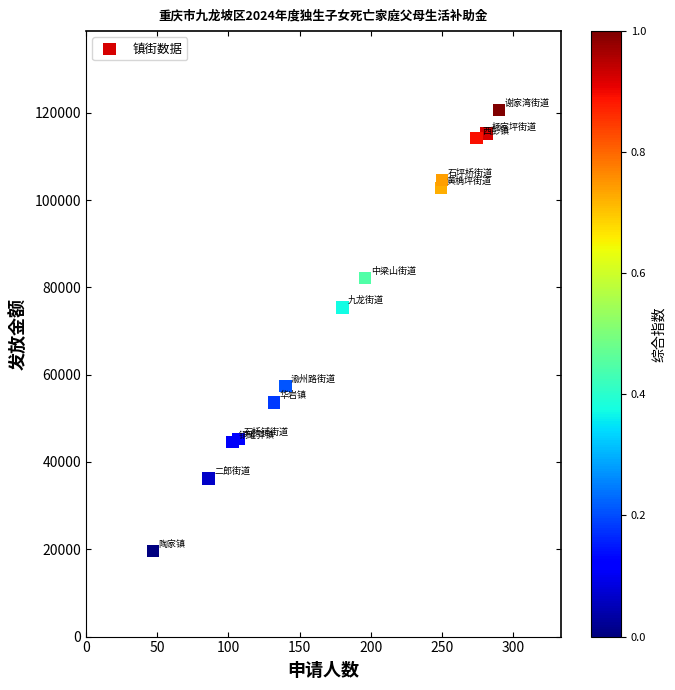

What Y value in the scatter plot is closest to 70100?

75400